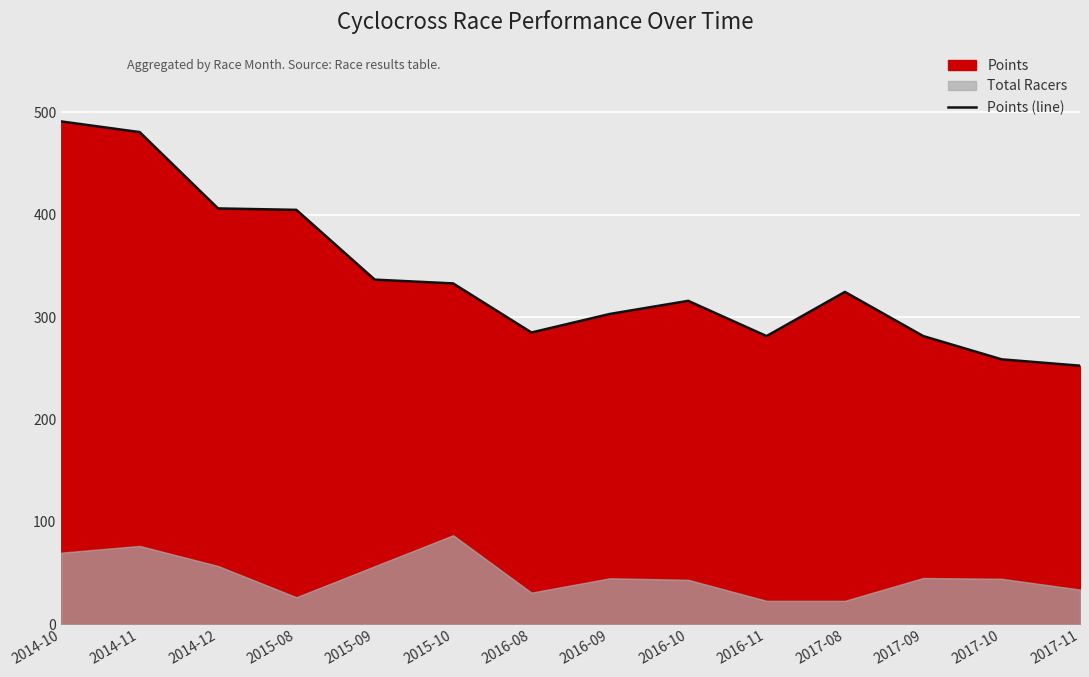

What is the ratio of the value at 2015-09 to the value at 2017-10?

1.3